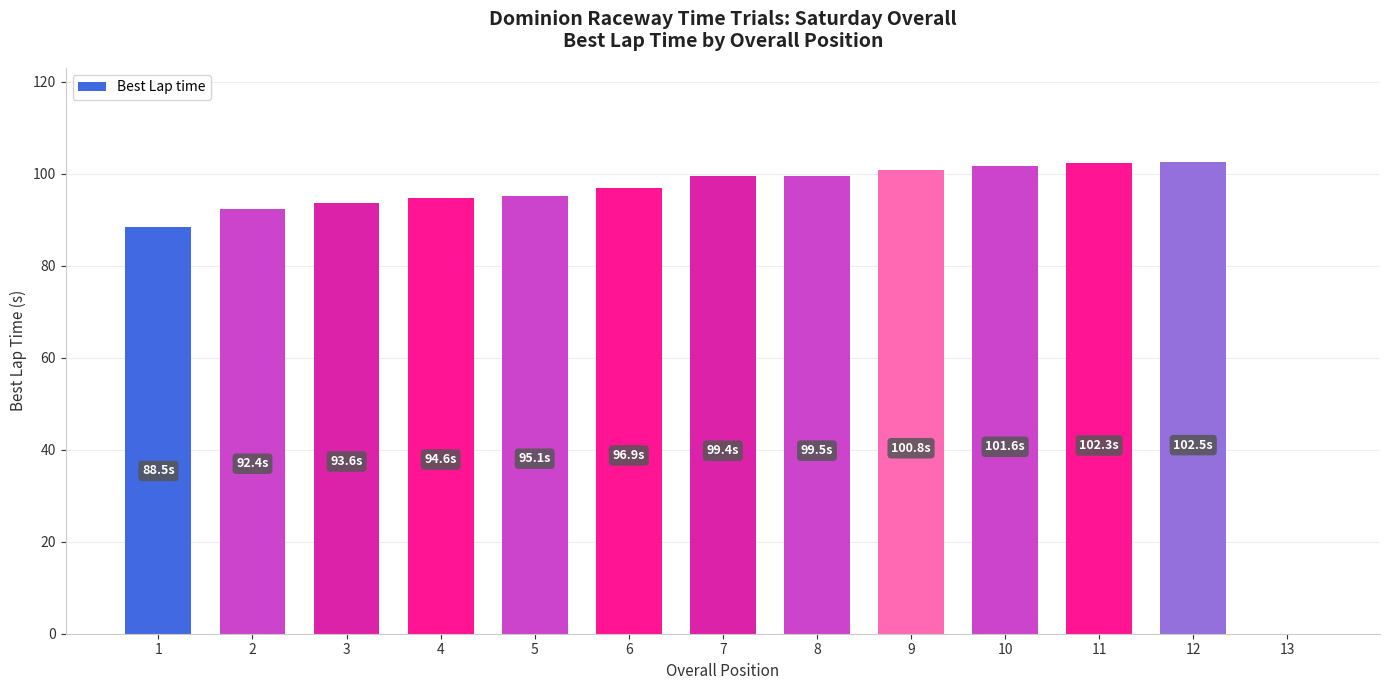

Is it true that the value at 1 is 136.0?

False